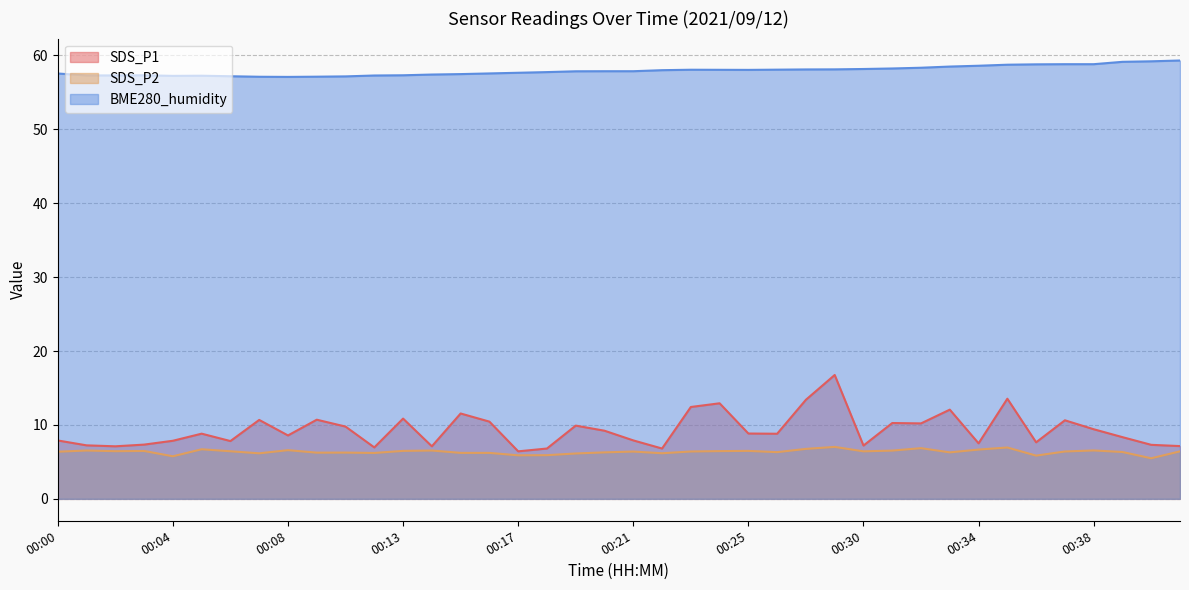

Does the chart display data point markers on the line(s)?

No